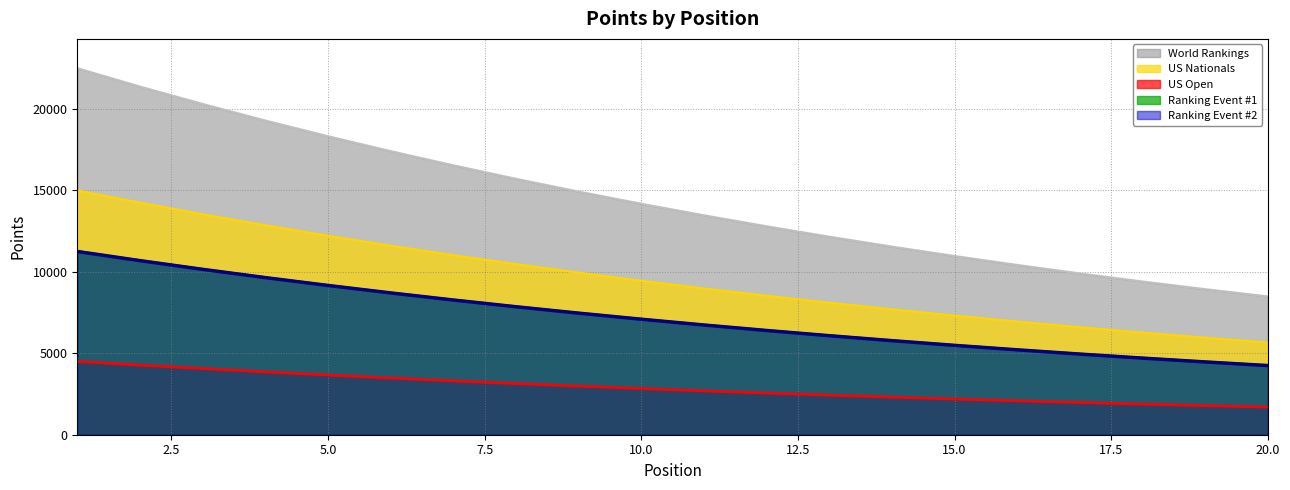

What is the sum of the Ranking Event #1 values at 9 and 16?

12678